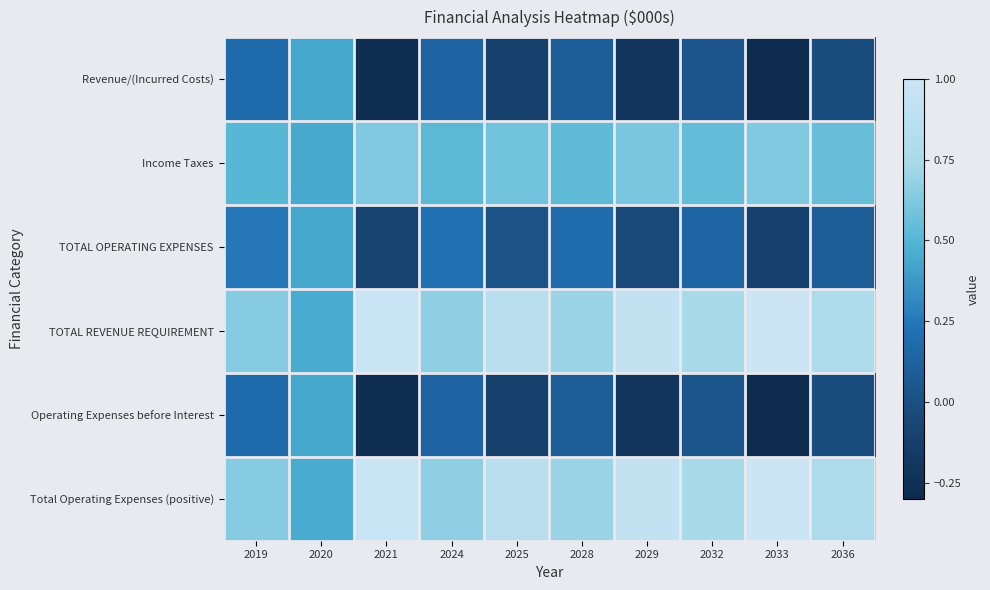

At which category does the chart reach its minimum across all series?

2033